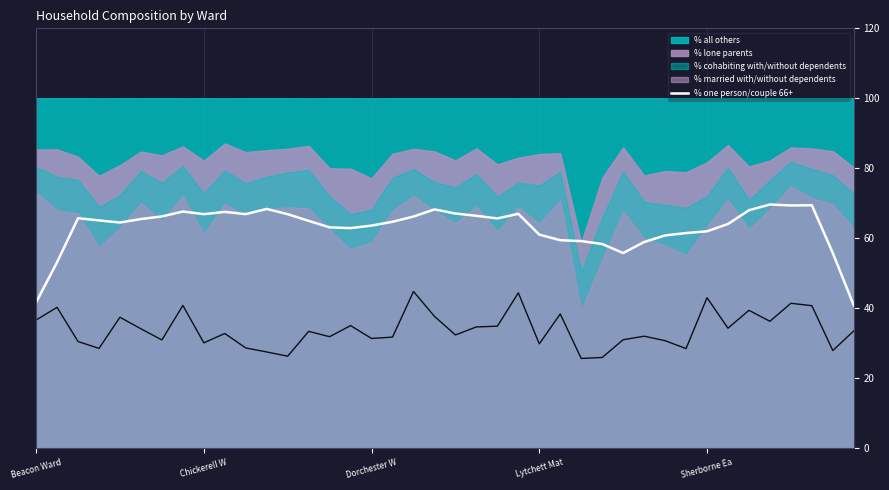

The % one person/couple 66+ series shows 66.9 at Chickerell W. True or false?

True